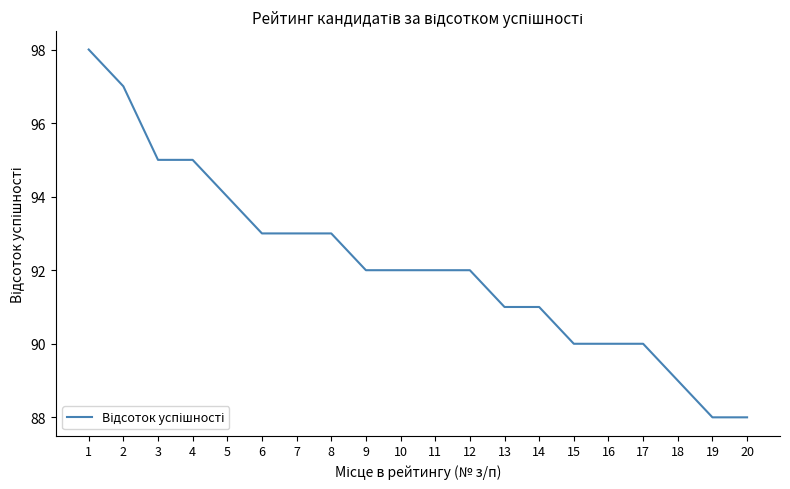

What is the smallest value displayed?

88